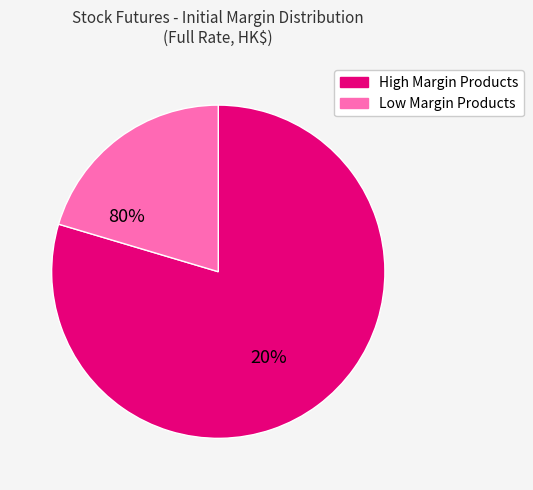

Is there a majority slice in this chart?

Yes